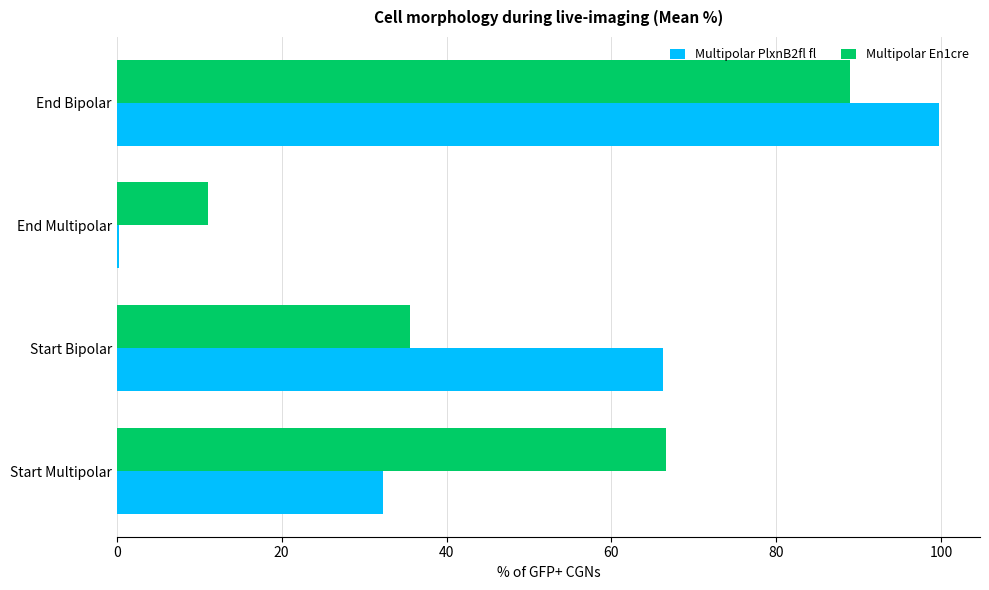

What is the total value across all series at Start Multipolar?

98.9